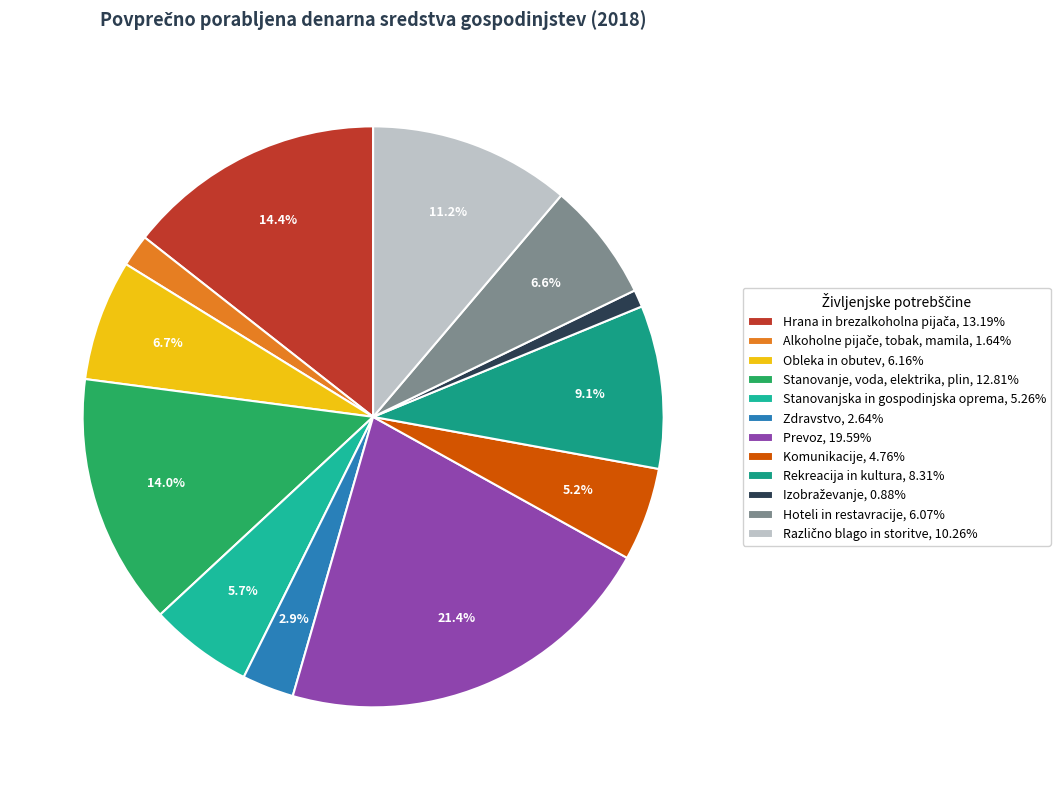

Do Obleka in obutev and Različno blago in storitve together represent more than half of the pie?

No